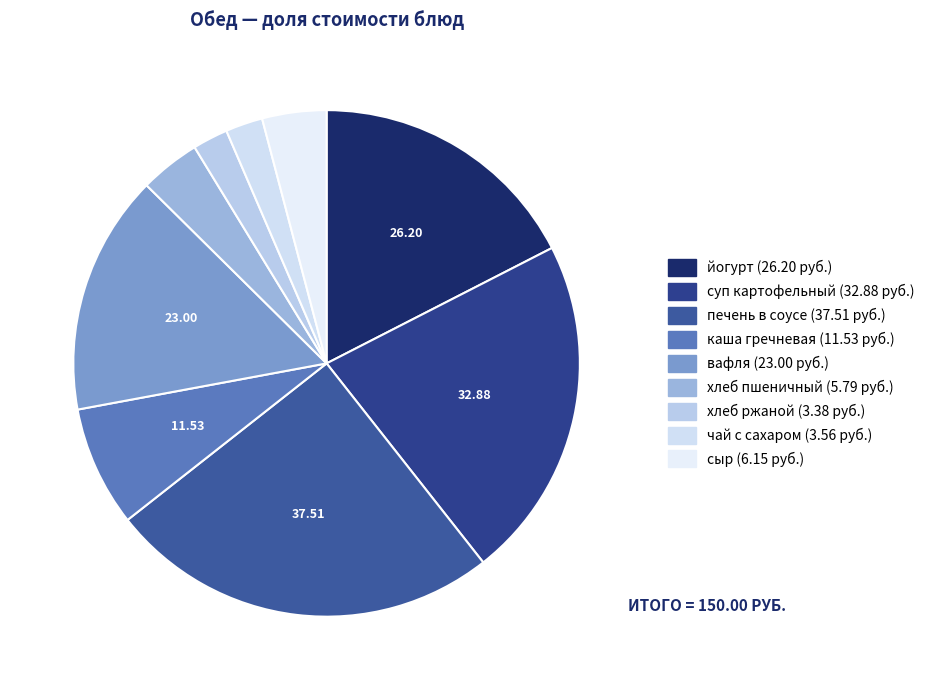

How many segments does this pie chart have?

9